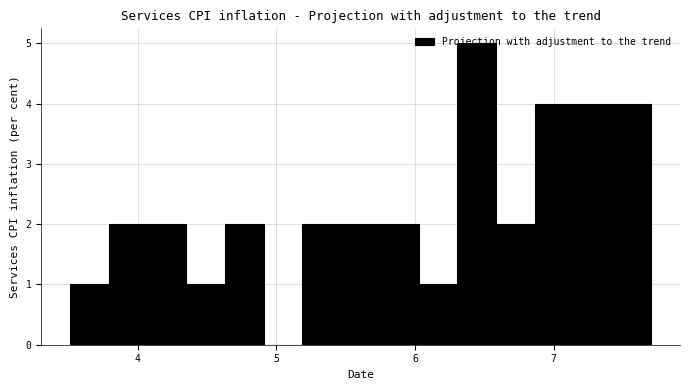

Around what value on the x-axis is the tallest bar? Give the approximate position of its centre, as read against the axis.

6.4